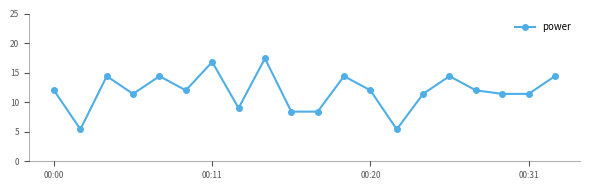

What is the value of the 10th point from the left?

8.4